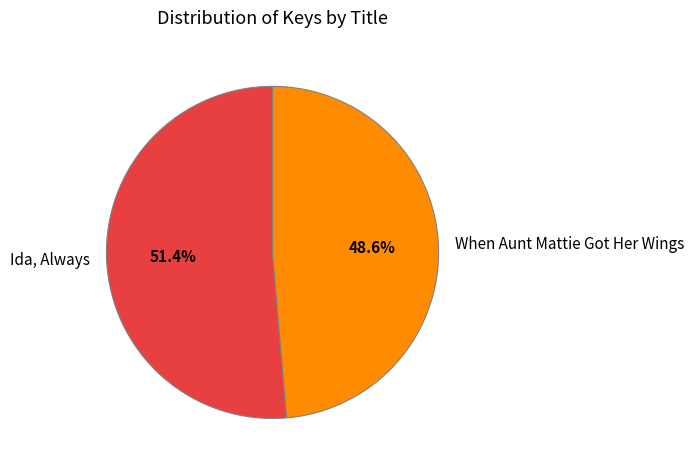

To the nearest percent, what portion does When Aunt Mattie Got Her Wings represent?

49%